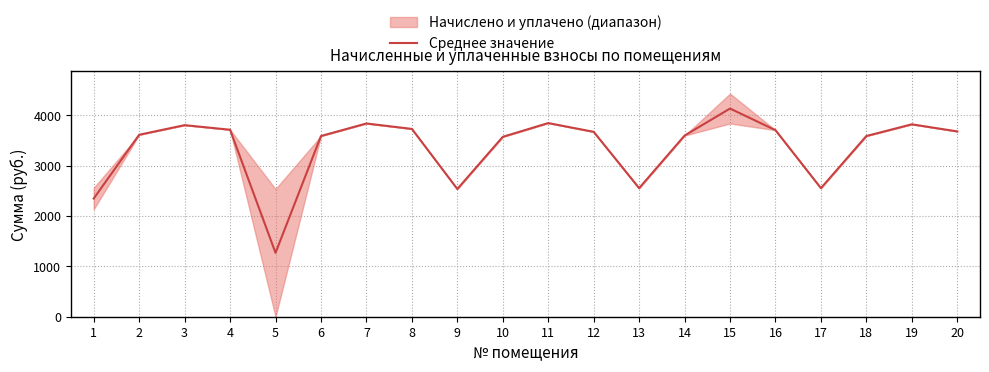

Reading left to right, what are all the values shown in this chart?

1=2345.3	2=3610.1	3=3800.5	4=3709.4	5=1266.8	6=3585.2	7=3833.6	8=3726.0	9=2533.7	10=3568.7	11=3841.9	12=3668.0	13=2550.2	14=3593.5	15=4130.0	16=3701.2	17=2550.2	18=3585.2	19=3817.1	20=3676.3